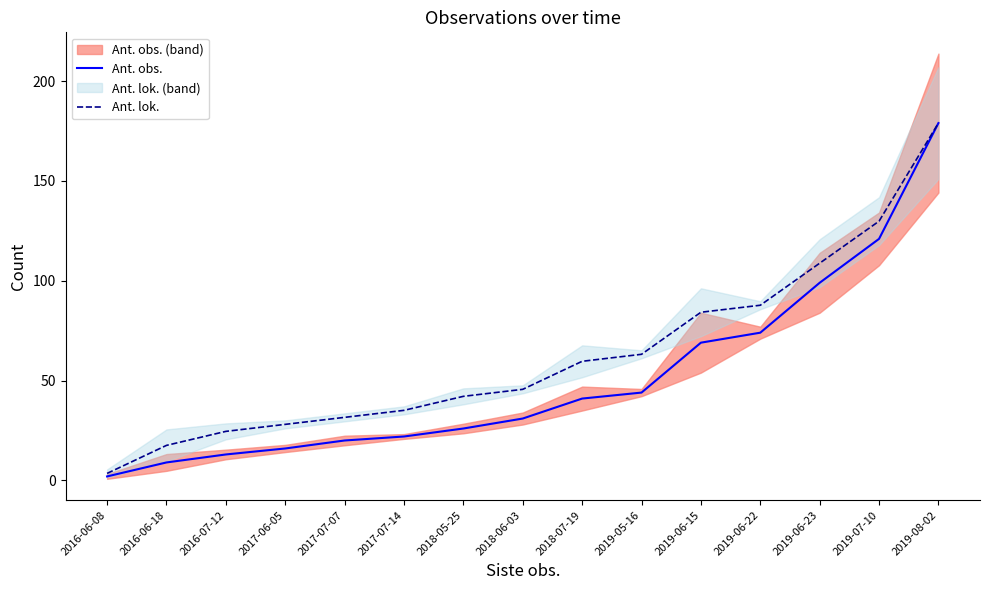

The Ant. obs. series shows 179.0 at 2019-08-02. True or false?

True